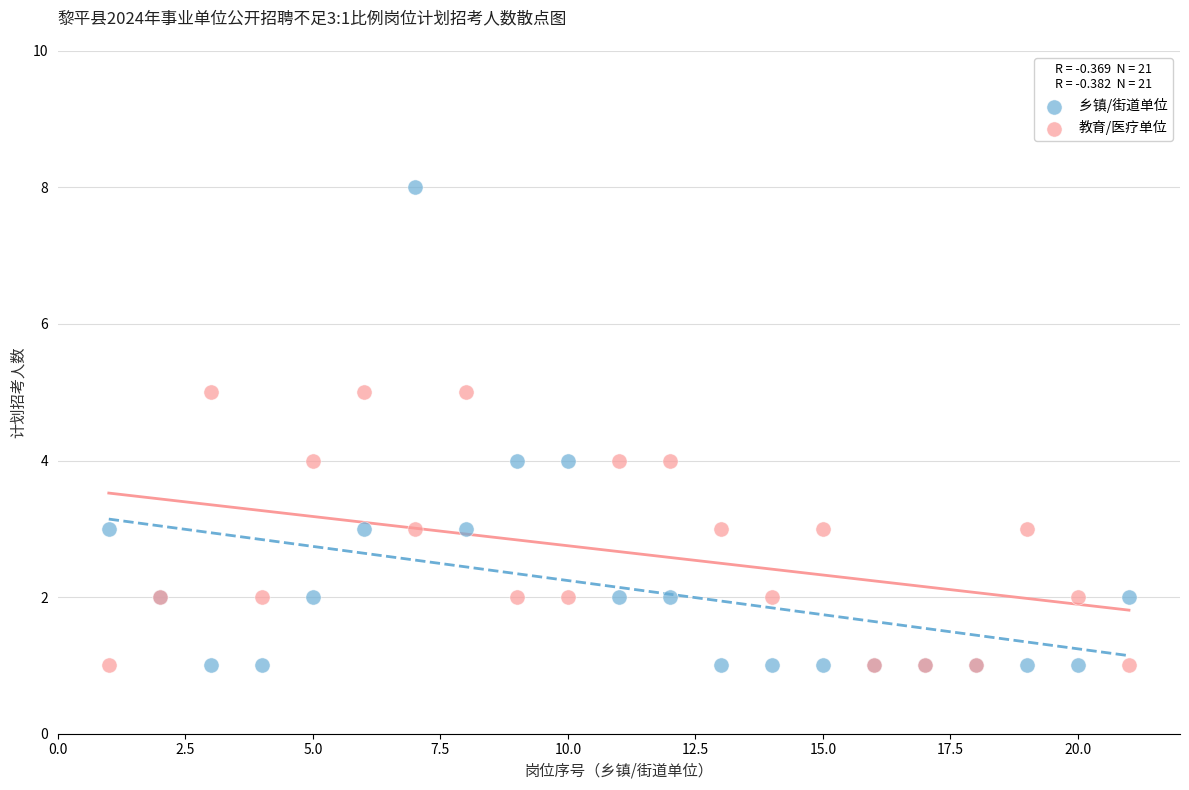

Which series contains the highest Y value?

乡镇/街道单位